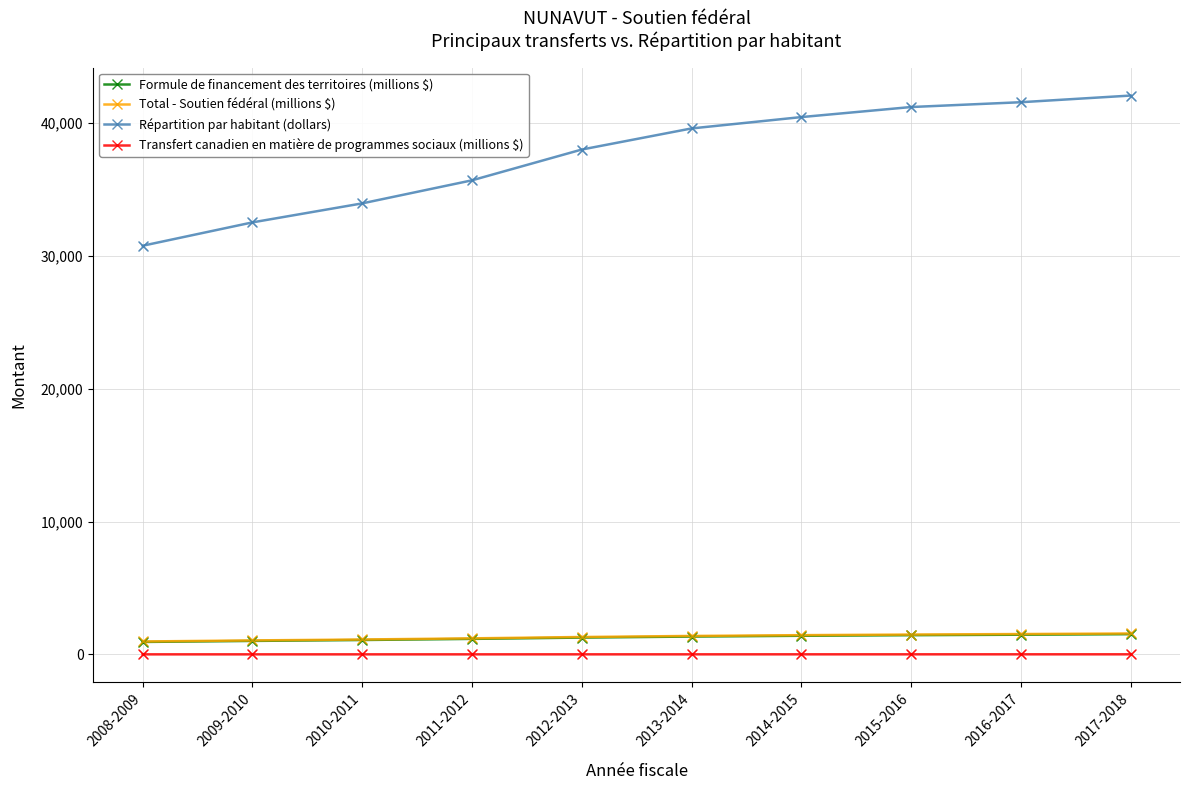

Which series has the largest total across all categories?

Répartition par habitant (dollars)